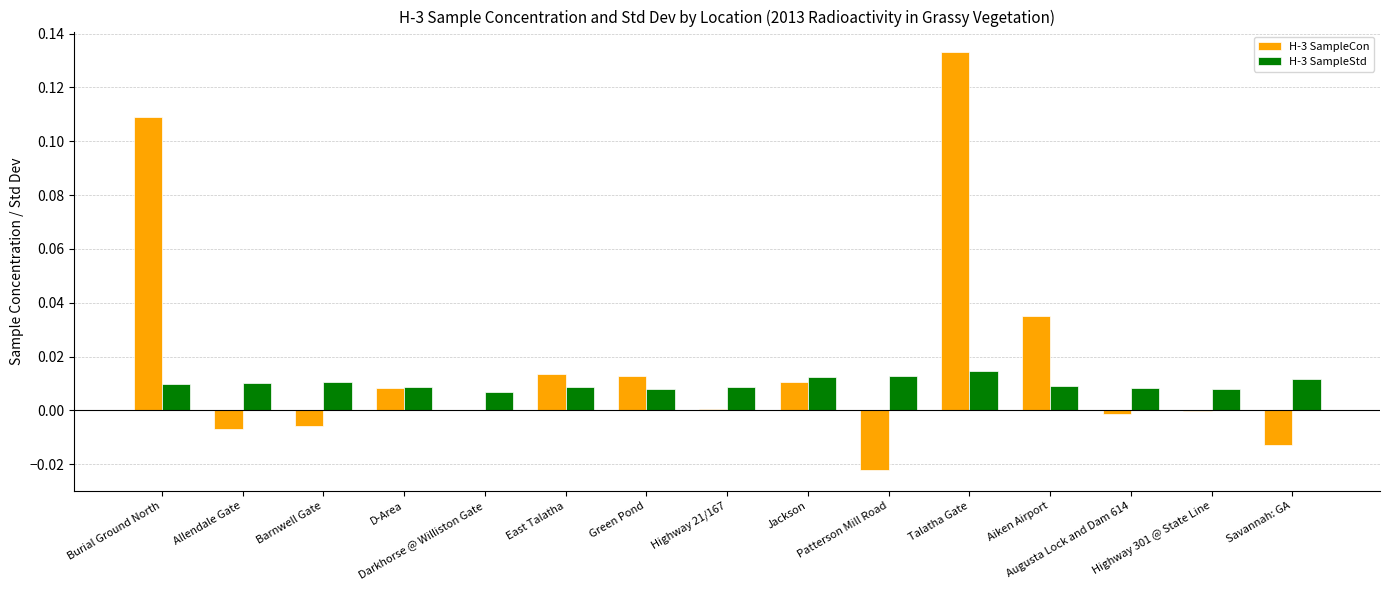

What is the sum of all H-3 SampleCon values?

0.3